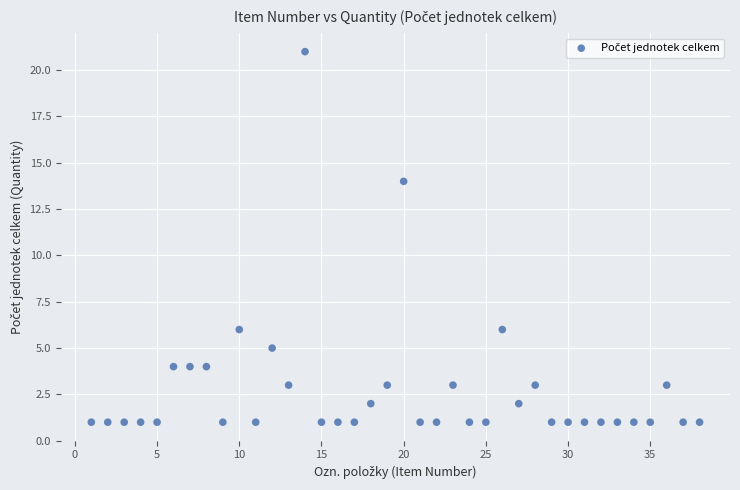

What is the range of X values (max minus min)?

37